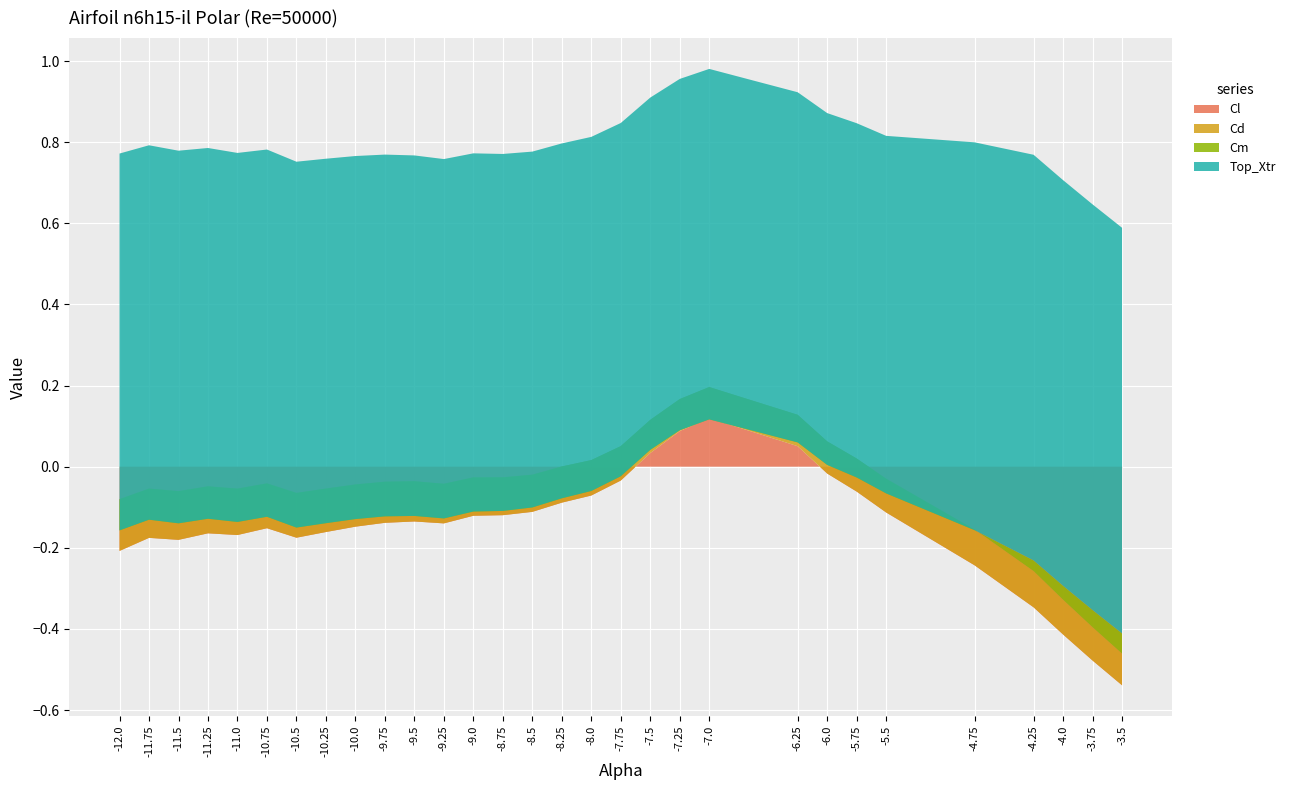

Reading right to left, extract all data points from this chart.

Cl: -3.5=-0.5	-3.75=-0.5	-4.0=-0.4	-4.25=-0.3	-4.75=-0.2	-5.5=-0.1	-5.75=-0.1	-6.0=-0.0	-6.25=0.1	-7.0=0.1	-7.25=0.1	-7.5=0.0	-7.75=-0.0	-8.0=-0.1	-8.25=-0.1	-8.5=-0.1	-8.75=-0.1	-9.0=-0.1	-9.25=-0.1	-9.5=-0.1	-9.75=-0.1	-10.0=-0.1	-10.25=-0.2	-10.5=-0.2	-10.75=-0.2	-11.0=-0.2	-11.25=-0.2	-11.5=-0.2	-11.75=-0.2	-12.0=-0.2
Cd: -3.5=0.1	-3.75=0.1	-4.0=0.1	-4.25=0.1	-4.75=0.1	-5.5=0.1	-5.75=0.1	-6.0=0.1	-6.25=0.1	-7.0=0.1	-7.25=0.1	-7.5=0.1	-7.75=0.1	-8.0=0.1	-8.25=0.1	-8.5=0.1	-8.75=0.1	-9.0=0.1	-9.25=0.1	-9.5=0.1	-9.75=0.1	-10.0=0.1	-10.25=0.1	-10.5=0.1	-10.75=0.1	-11.0=0.1	-11.25=0.1	-11.5=0.1	-11.75=0.1	-12.0=0.1
Cm: -3.5=0.0	-3.75=0.0	-4.0=0.0	-4.25=0.0	-4.75=-0.0	-5.5=-0.0	-5.75=-0.0	-6.0=-0.1	-6.25=-0.1	-7.0=-0.1	-7.25=-0.1	-7.5=-0.1	-7.75=-0.1	-8.0=-0.1	-8.25=-0.1	-8.5=-0.1	-8.75=-0.1	-9.0=-0.1	-9.25=-0.1	-9.5=-0.1	-9.75=-0.1	-10.0=-0.1	-10.25=-0.1	-10.5=-0.1	-10.75=-0.1	-11.0=-0.1	-11.25=-0.1	-11.5=-0.1	-11.75=-0.1	-12.0=-0.1
Top_Xtr: -3.5=1.0	-3.75=1.0	-4.0=1.0	-4.25=1.0	-4.75=1.0	-5.5=0.9	-5.75=0.9	-6.0=0.9	-6.25=0.9	-7.0=0.9	-7.25=0.9	-7.5=0.9	-7.75=0.9	-8.0=0.9	-8.25=0.9	-8.5=0.9	-8.75=0.9	-9.0=0.9	-9.25=0.9	-9.5=0.9	-9.75=0.9	-10.0=0.9	-10.25=0.9	-10.5=0.9	-10.75=0.9	-11.0=0.9	-11.25=0.9	-11.5=0.9	-11.75=0.9	-12.0=0.9